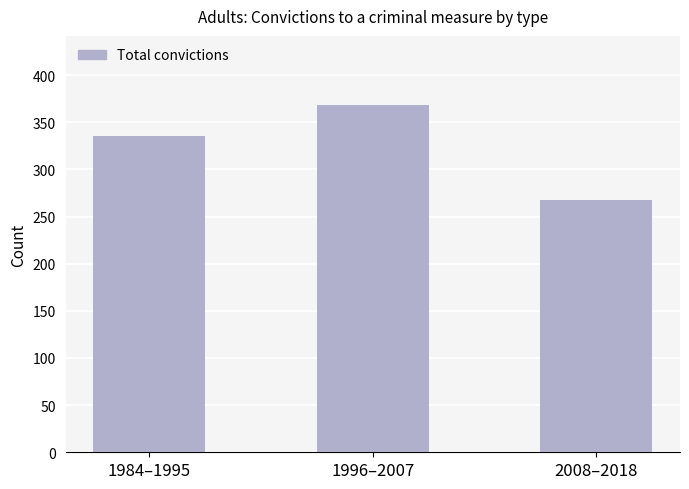

Rank the categories by value from lowest to highest.

2008–2018, 1984–1995, 1996–2007